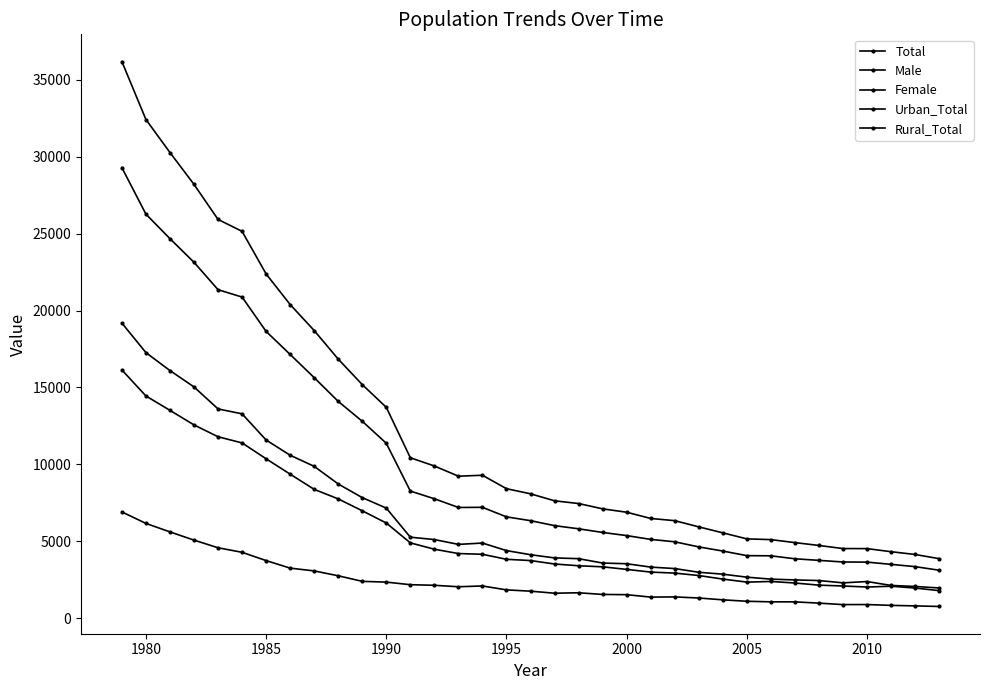

Is this an area chart (filled region under the line)?

No